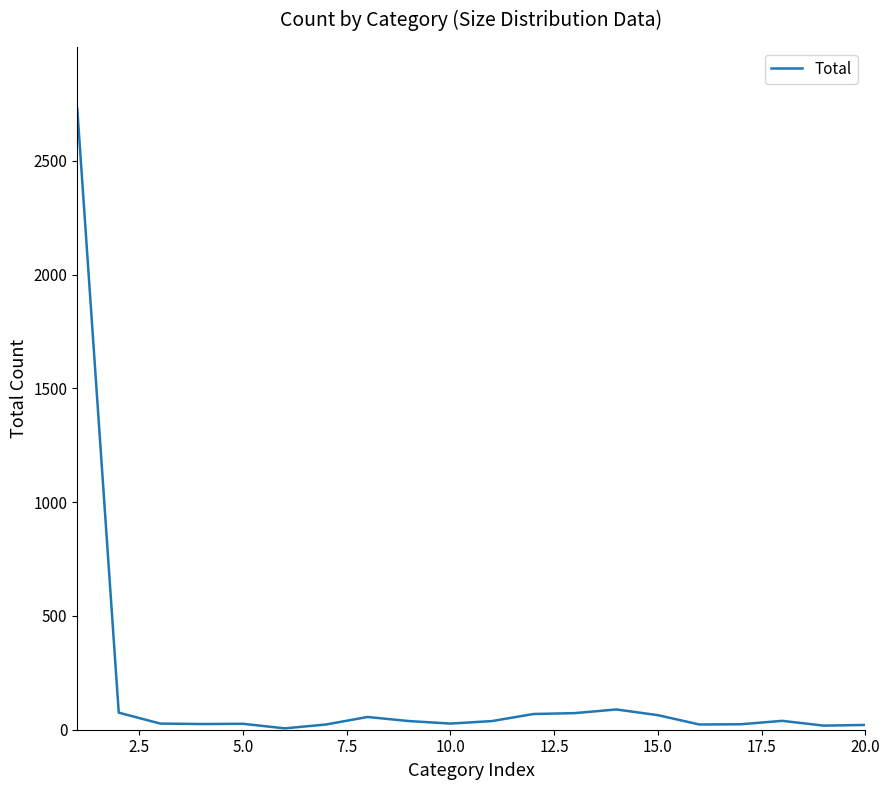

What is the maximum value shown in the chart?

2727